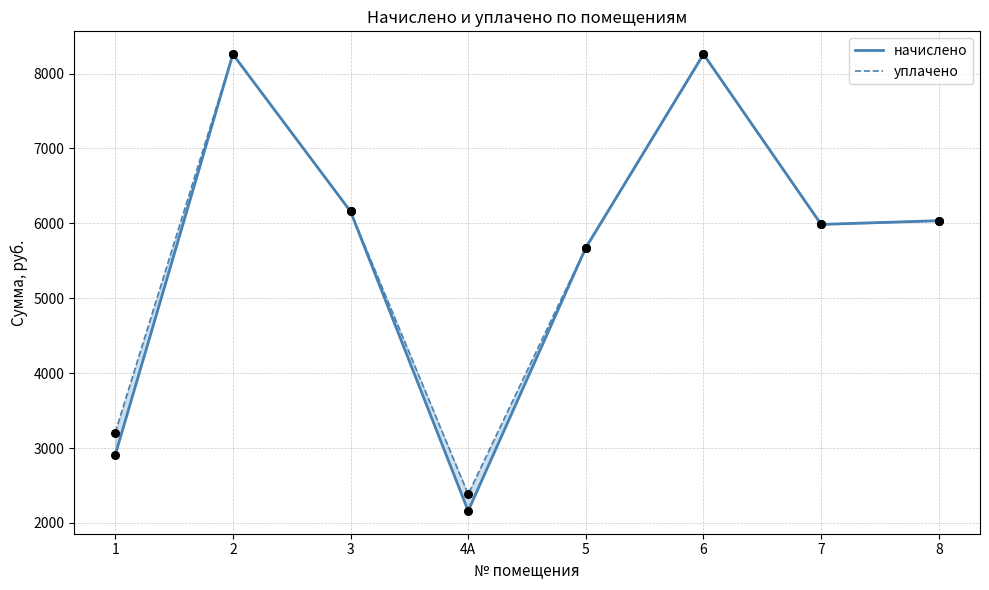

Which series has the largest total across all categories?

уплачено